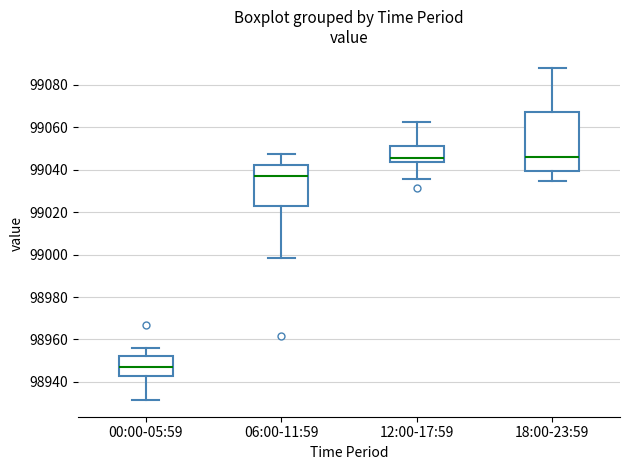

Where does the upper whisker of the box for 12:00-17:59 end on the y-axis? The values are not printed on the chart, so give them approximately, as read against the axis.

99062